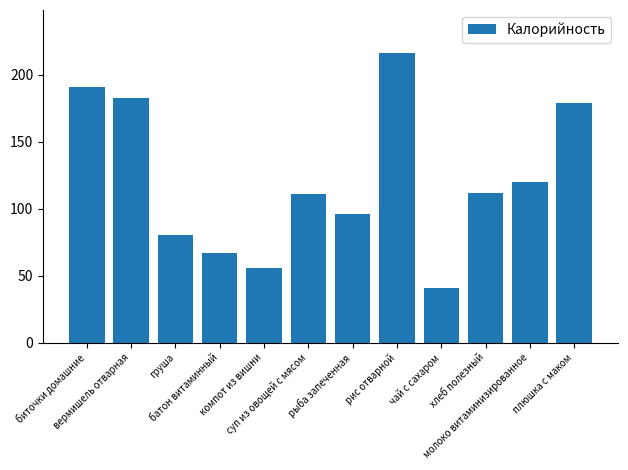

What is the average value?

121.0